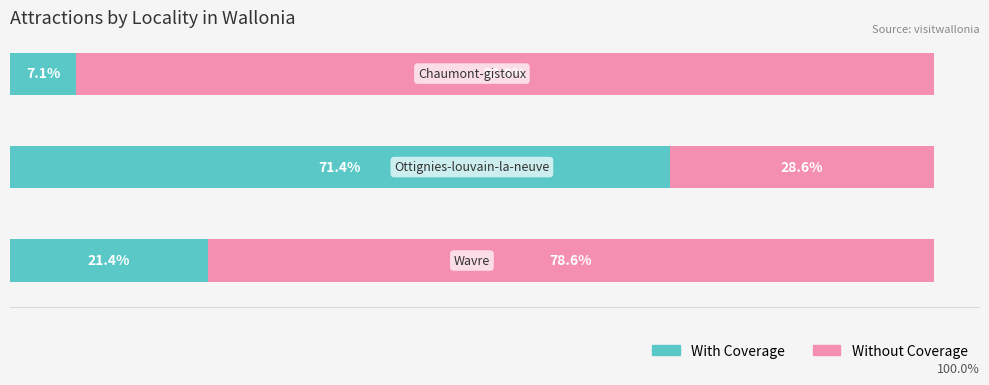

What are all the series names shown in the legend?

With Coverage, Without Coverage